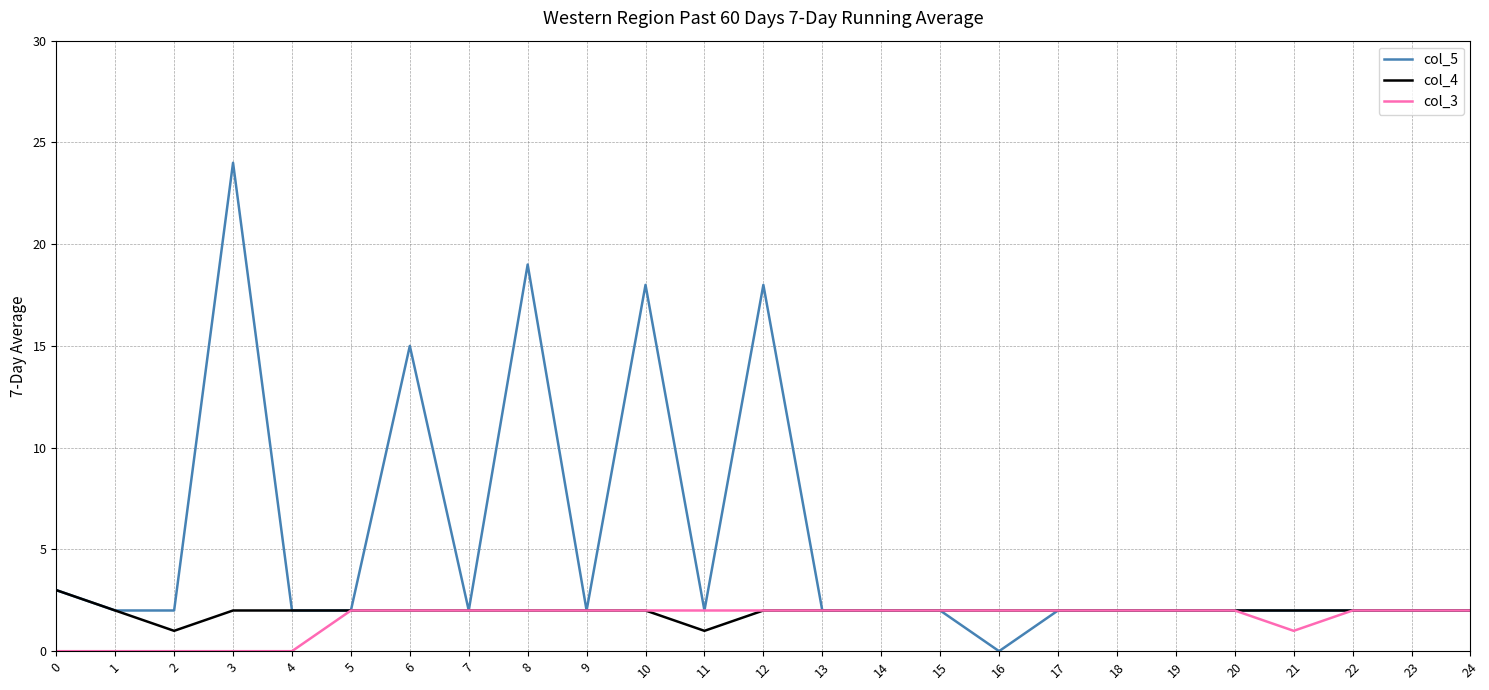

Where is col_5 nearest to the value 12?

6